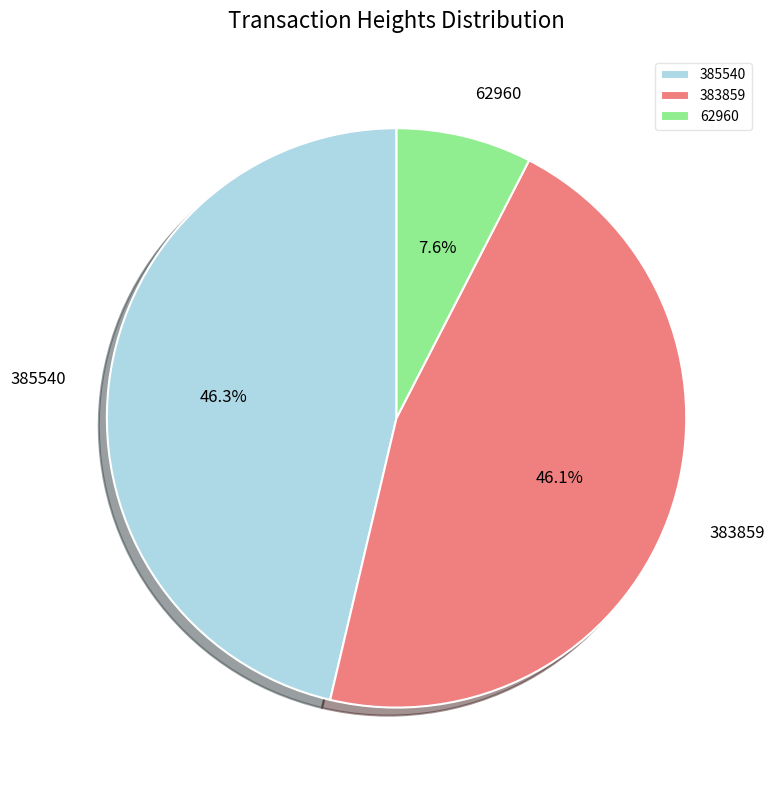

Which slice is the smallest?

62960